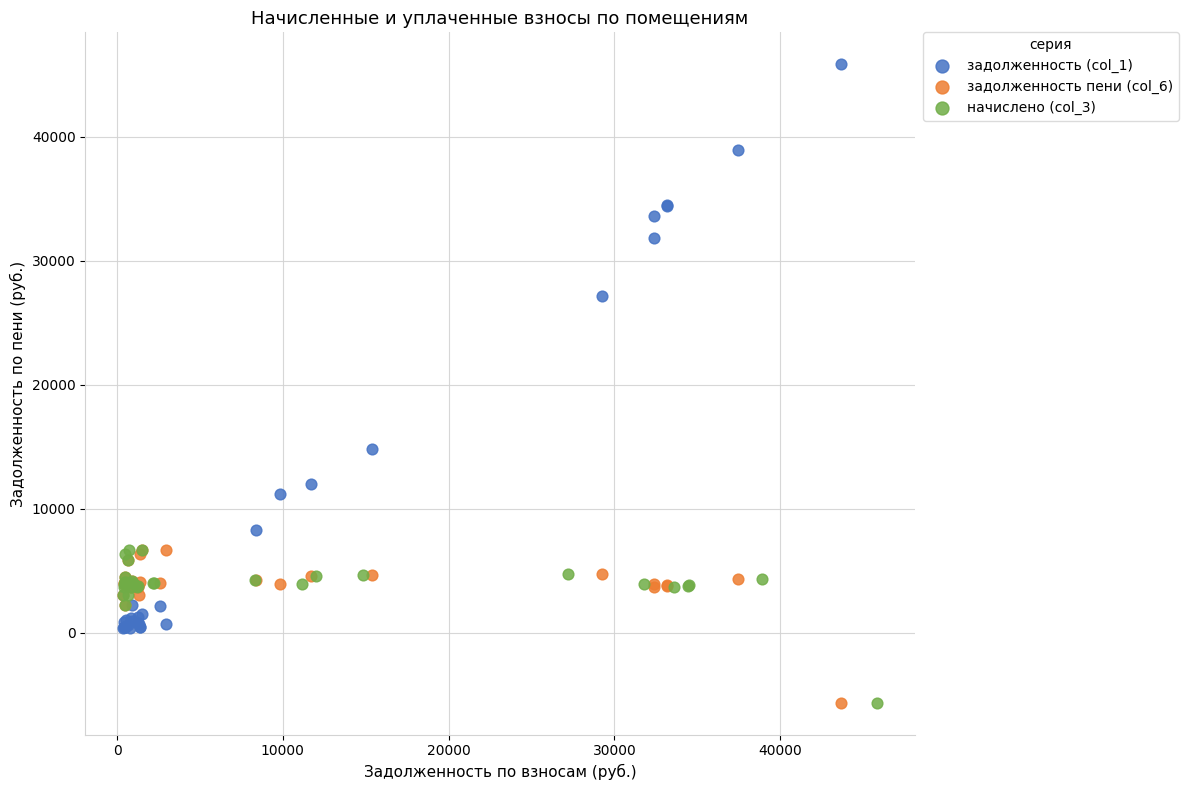

Which series reaches the maximum Y coordinate?

задолженность (col_1)